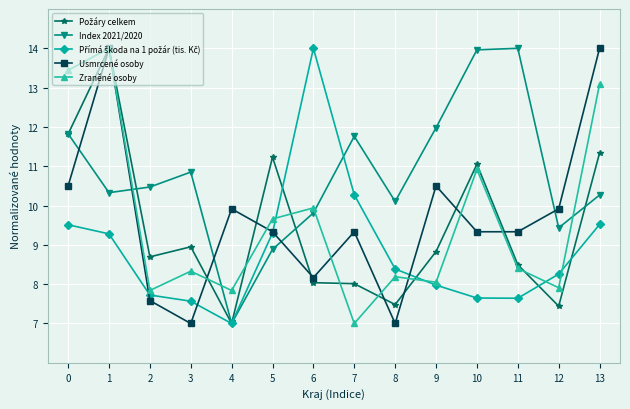

What is the spread (max minus min) of values at 3?

3.9